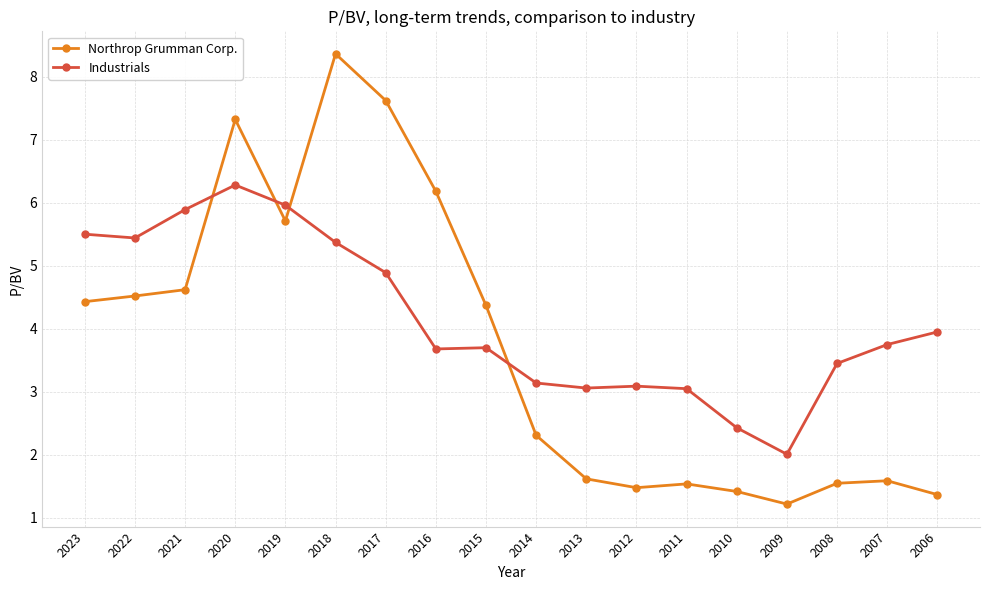

Rank the series at 2008 from lowest to highest value.

Northrop Grumman Corp., Industrials